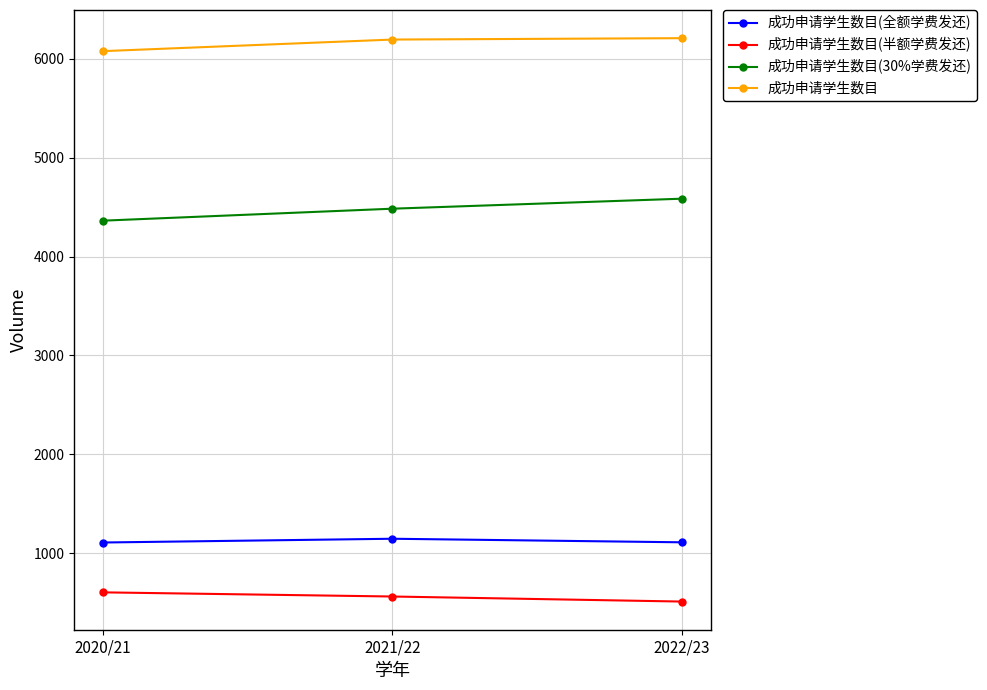

What is the value of the 成功申请学生数目(半额学费发还) point at the 1st from the left?

605